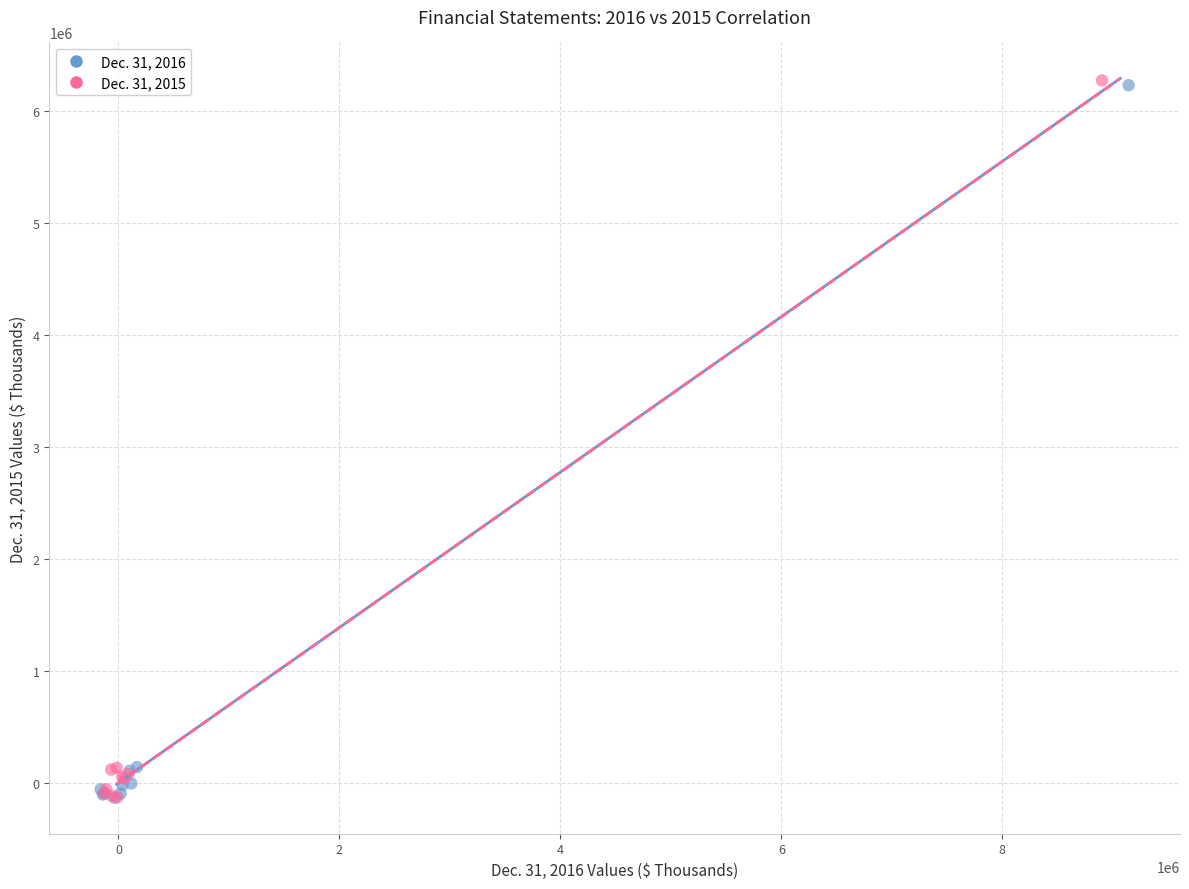

What are all the series names shown in the legend?

Dec. 31, 2016, Dec. 31, 2015